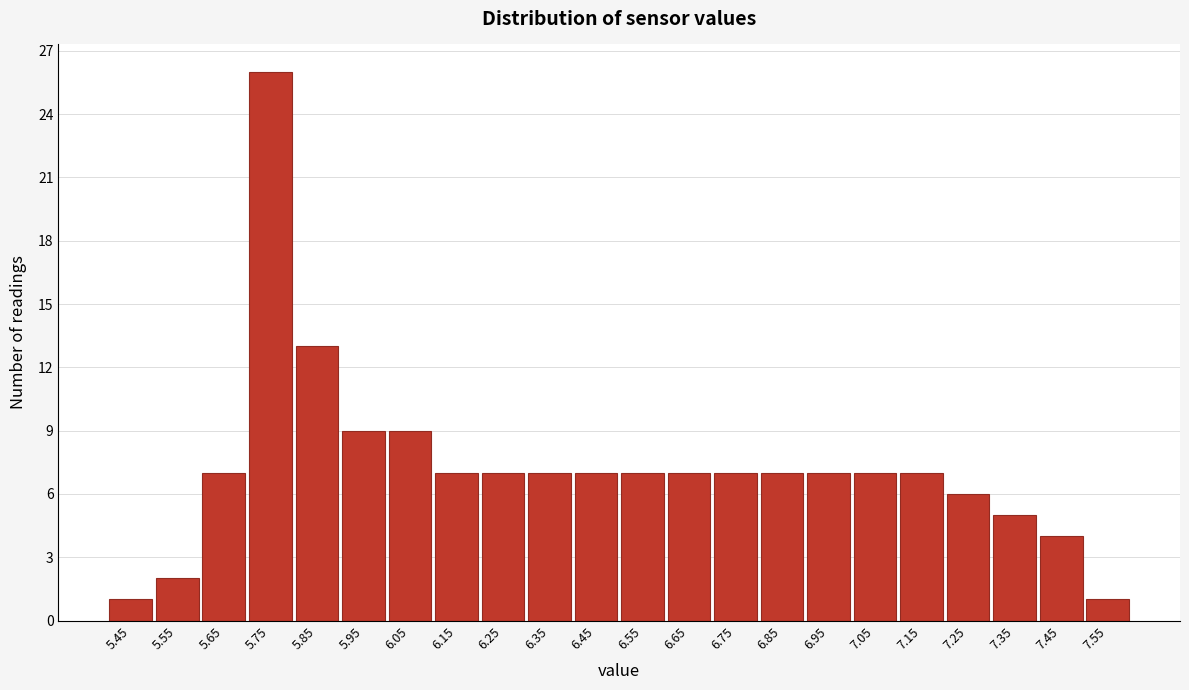

Reading left to right, list all the values displayed in this chart.

1	2	7	26	13	9	9	7	7	7	7	7	7	7	7	7	7	7	6	5	4	1